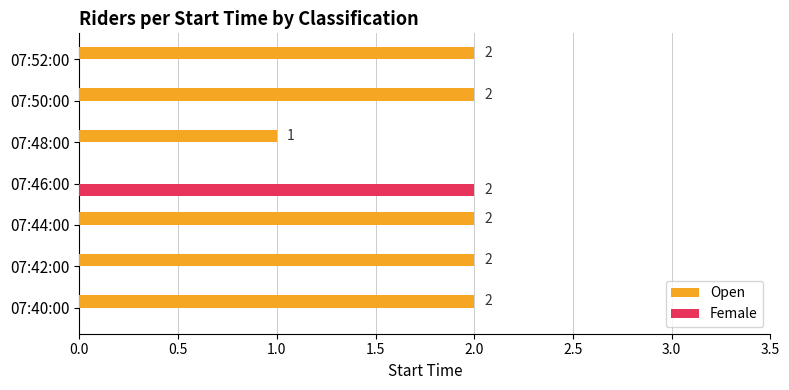

Is it true that Open equals 2 at 07:42:00?

True